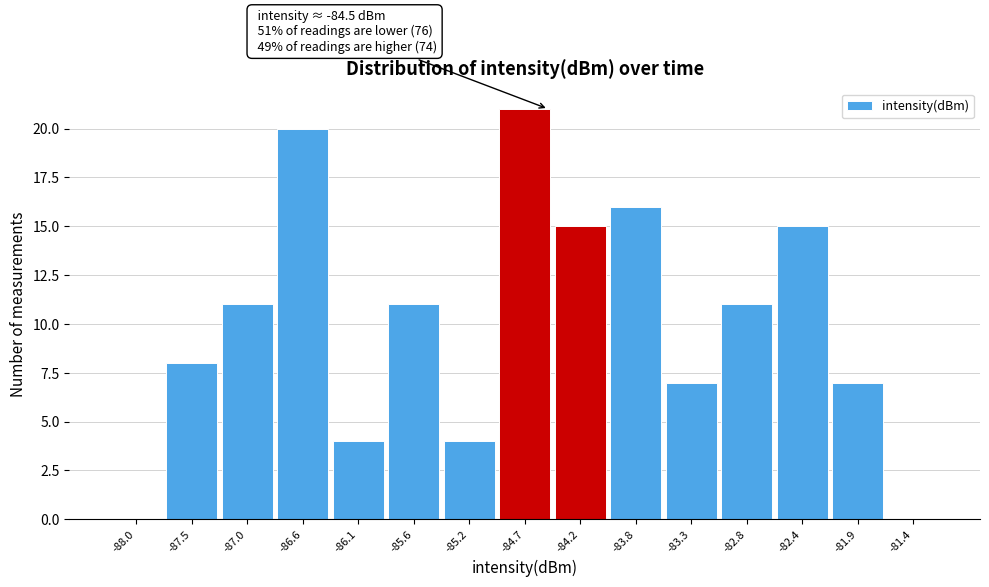

Which range on the x-axis has the tallest bar?

-84.95 to -84.45